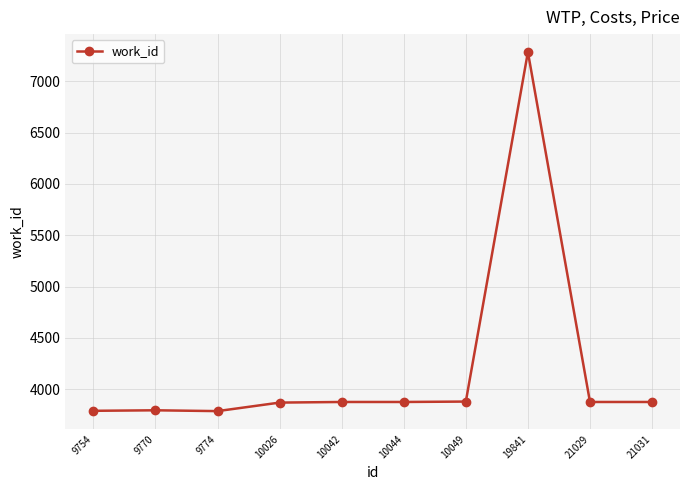

What is the approximate value at 10049?

3880